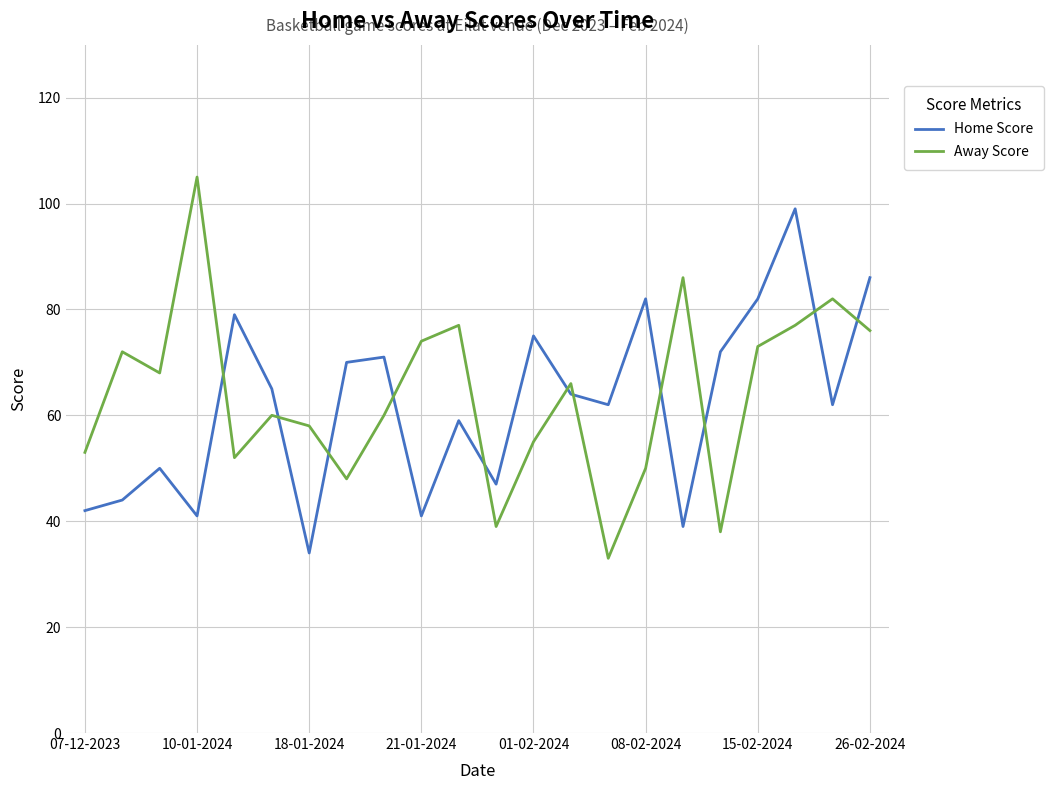

Which series ends up on top after the final intersection of Away Score and Home Score?

Home Score